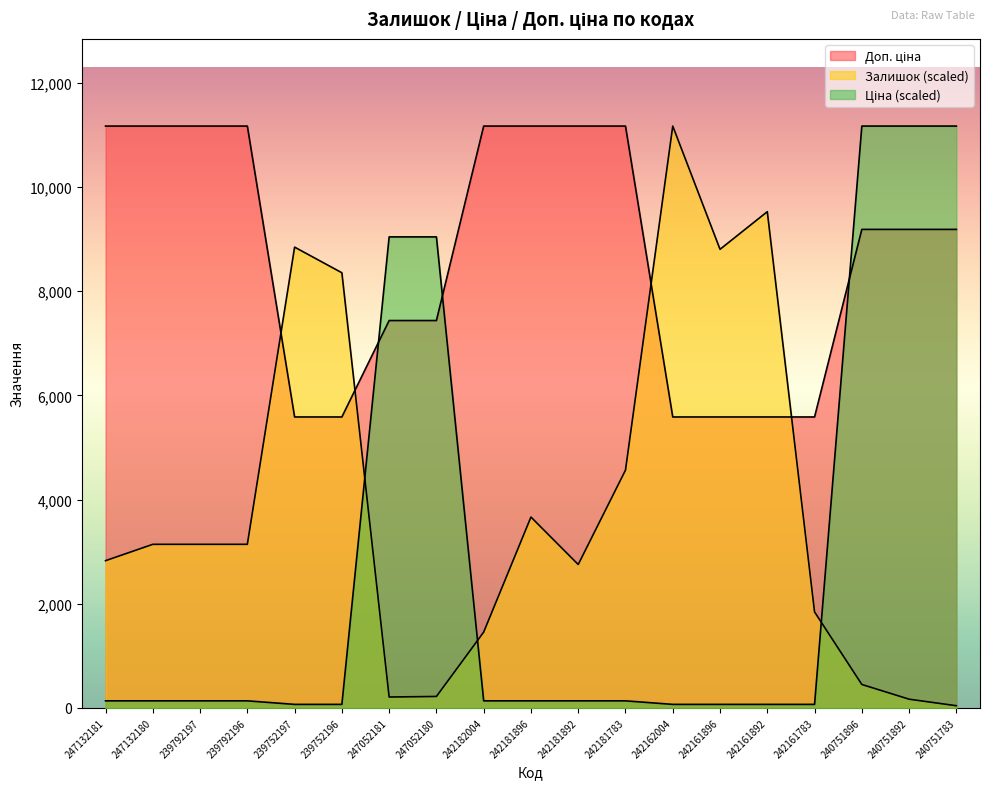

Reading left to right, extract all data points from this chart.

Залишок: 2826.3	3140.3	3140.3	3140.3	8845.2	8353.2	209.4	219.8	1455.0	3663.7	2753.0	4563.9	11169.0	8803.3	9525.6	1842.3	450.1	167.5	41.9
Ціна: 135.8	135.8	135.8	135.8	67.9	67.9	9041.6	9041.6	135.8	135.8	135.8	135.8	67.9	67.9	67.9	67.9	11169.0	11169.0	11169.0
Доп. ціна: 11169.0	11169.0	11169.0	11169.0	5585.0	5585.0	7436.2	7436.2	11169.0	11169.0	11169.0	11169.0	5585.0	5585.0	5585.0	5585.0	9185.9	9185.9	9185.9